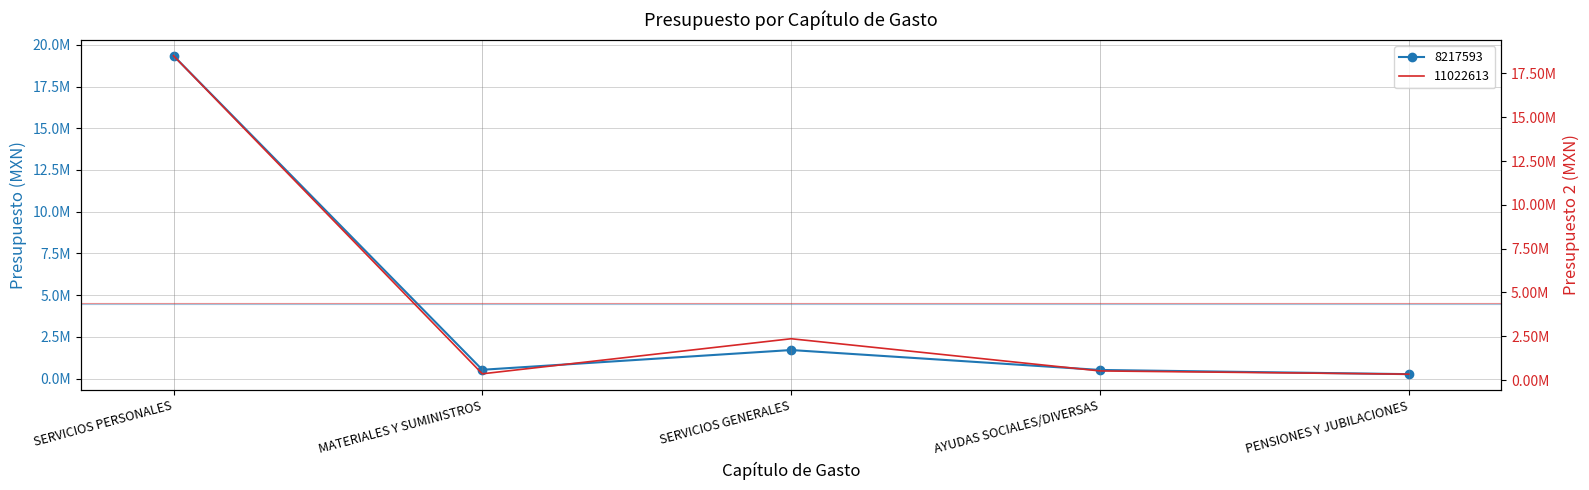

Which has a higher value, AYUDAS SOCIALES/DIVERSAS or PENSIONES Y JUBILACIONES?

AYUDAS SOCIALES/DIVERSAS